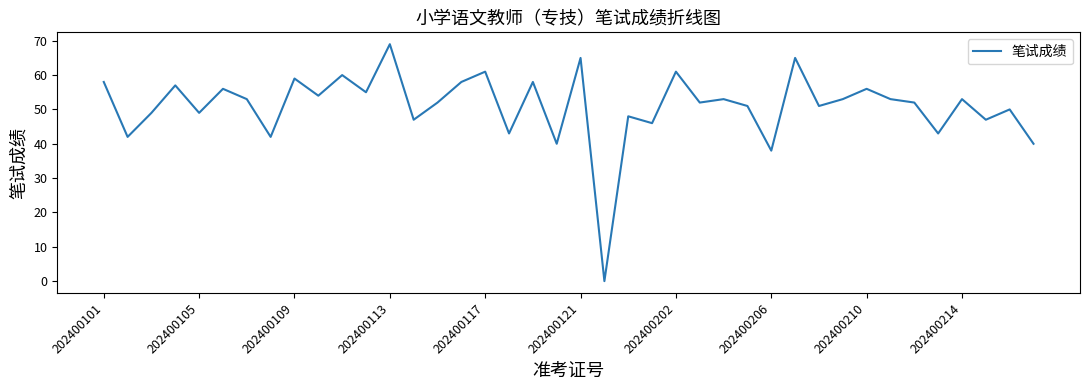

What is the maximum value shown in the chart?

69